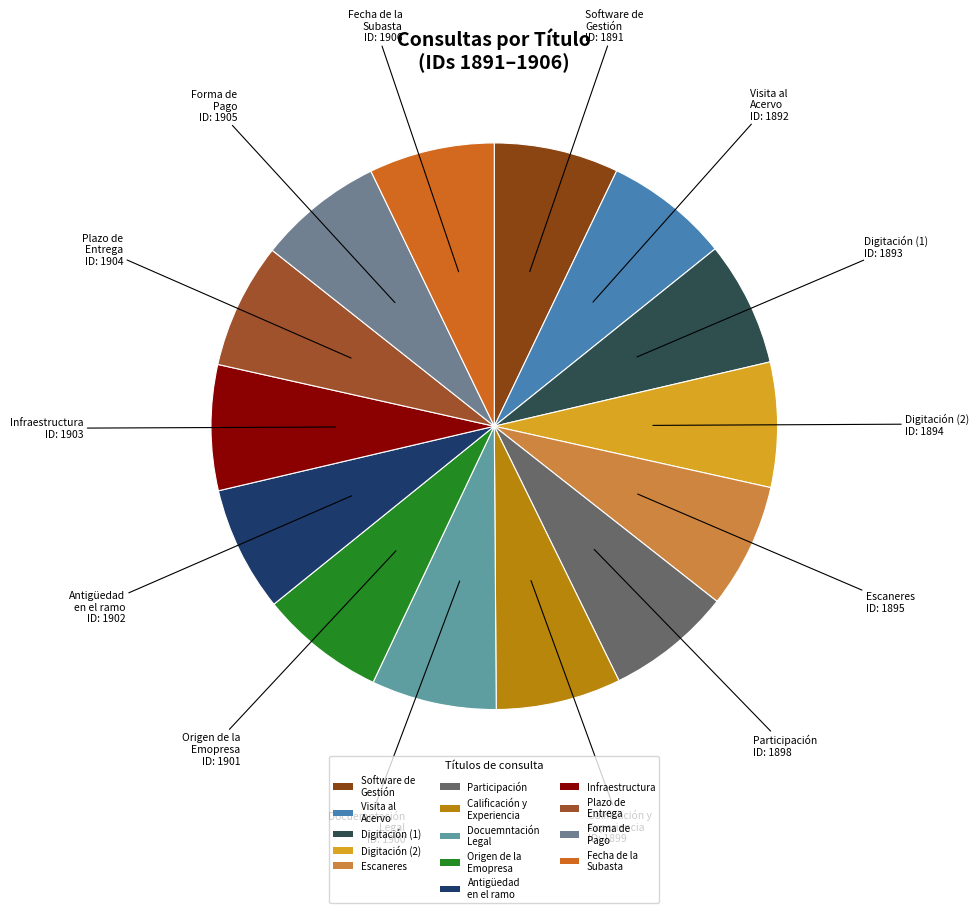

Is it true that Calificación y Experiencia is 13% of the pie?

False